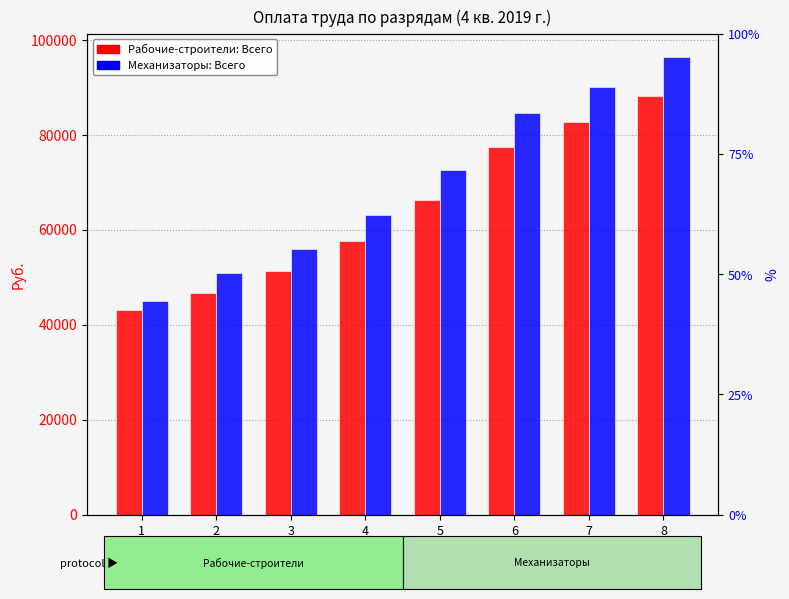

Reading left to right, extract all data points from this chart.

Рабочие-строители: Всего: 43026.6	46683.8	51201.6	57655.6	66260.9	77447.8	82611.0	88204.5
Механизаторы: Всего: 44940.8	50948.4	55863.4	62975.5	72457.2	84591.5	90039.4	96380.4